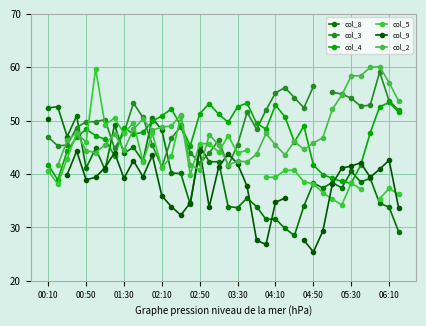

How many intersections are there between col_3 and col_8?

7